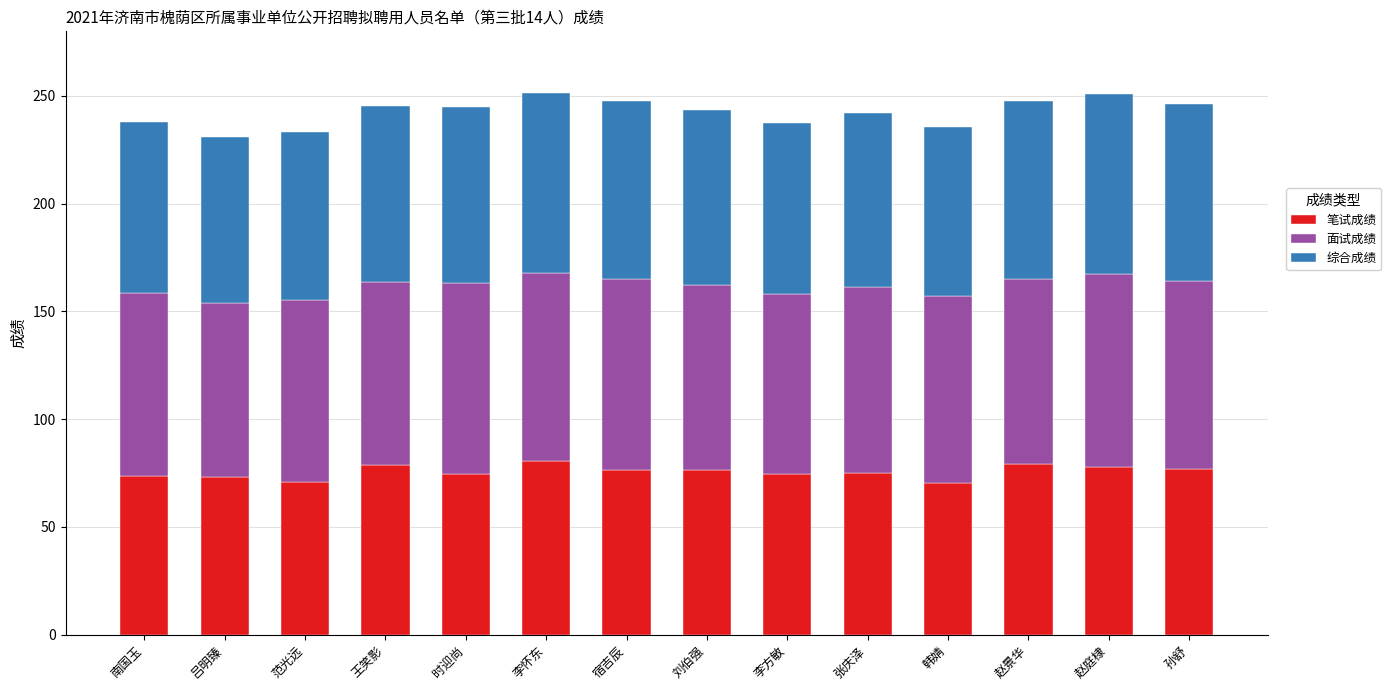

What is the total value across all series at 刘伯强?

243.4